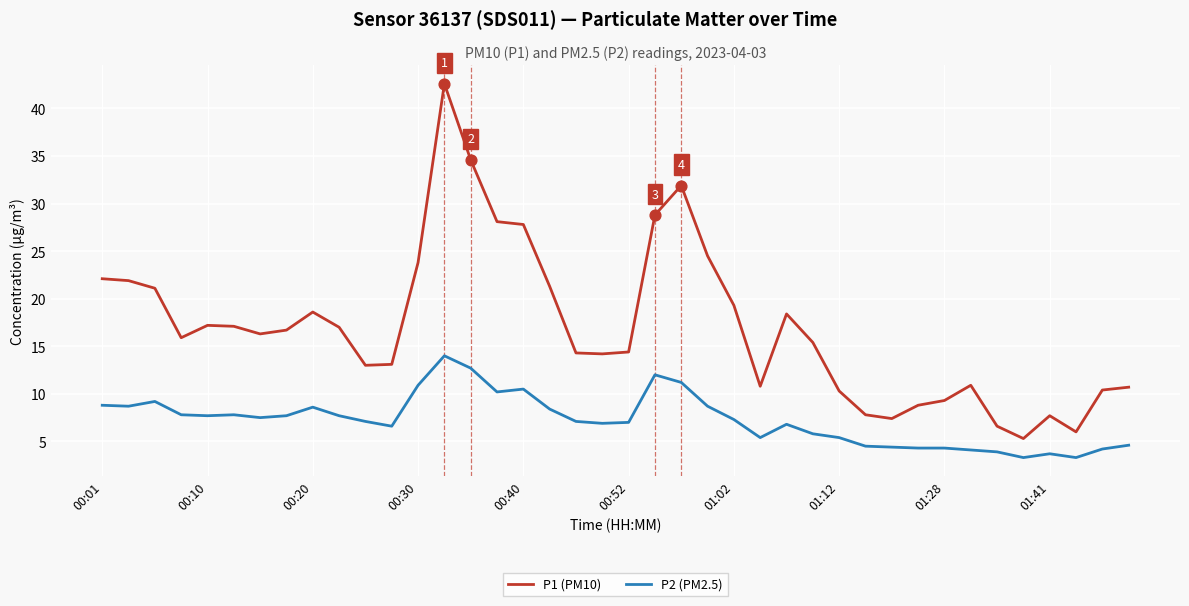

Which series has the largest total across all categories?

P1 (PM10)